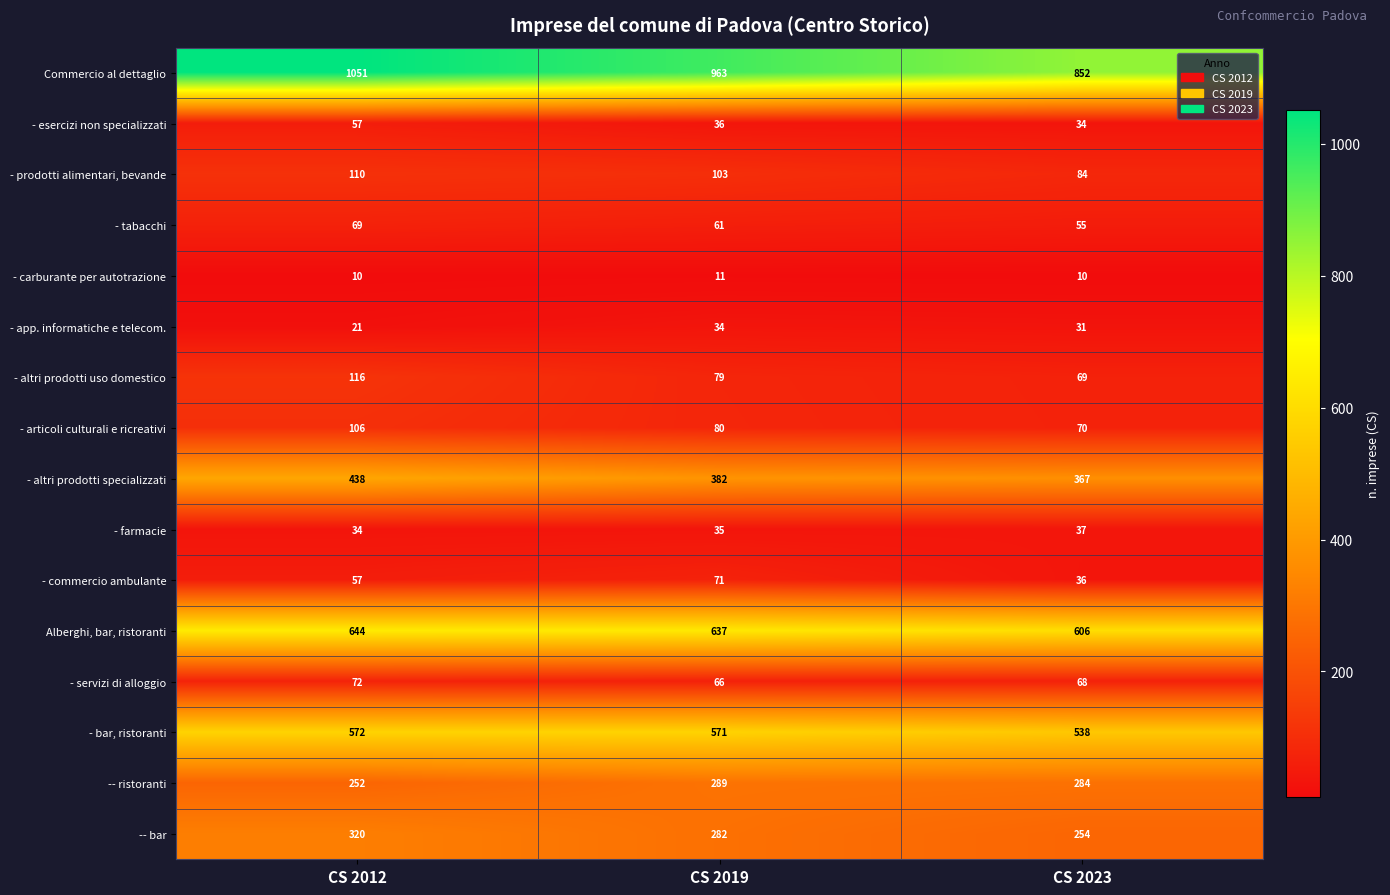

How many categories are shown in the chart?

3